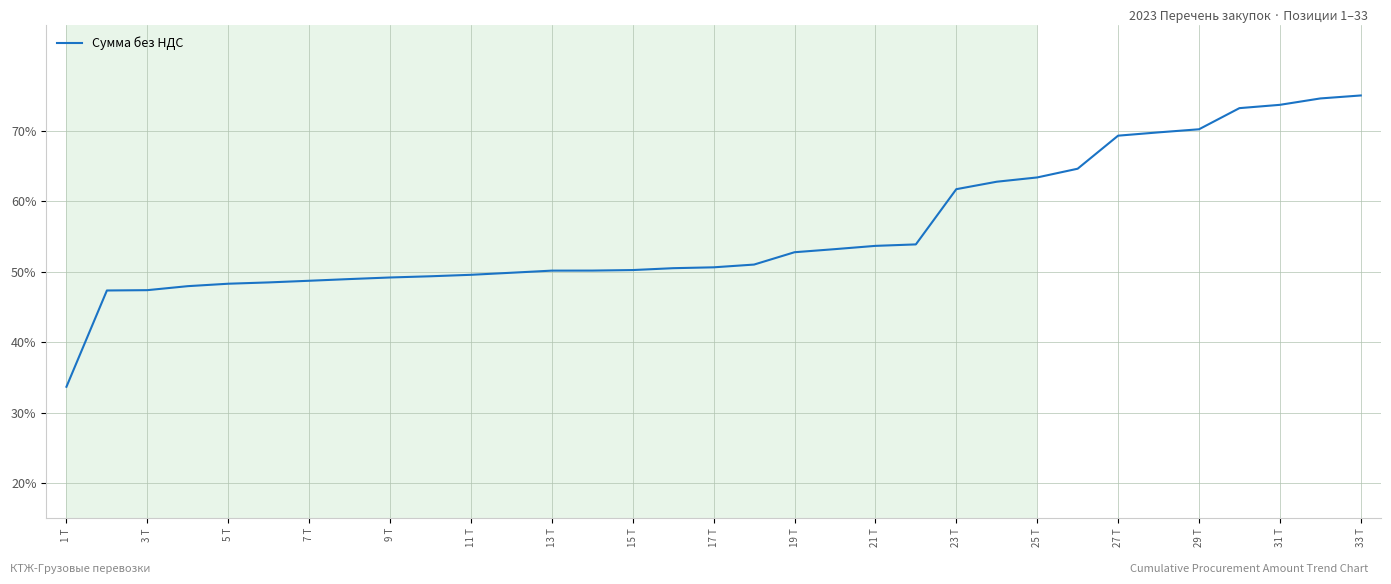

Does the chart have visible grid lines?

Yes